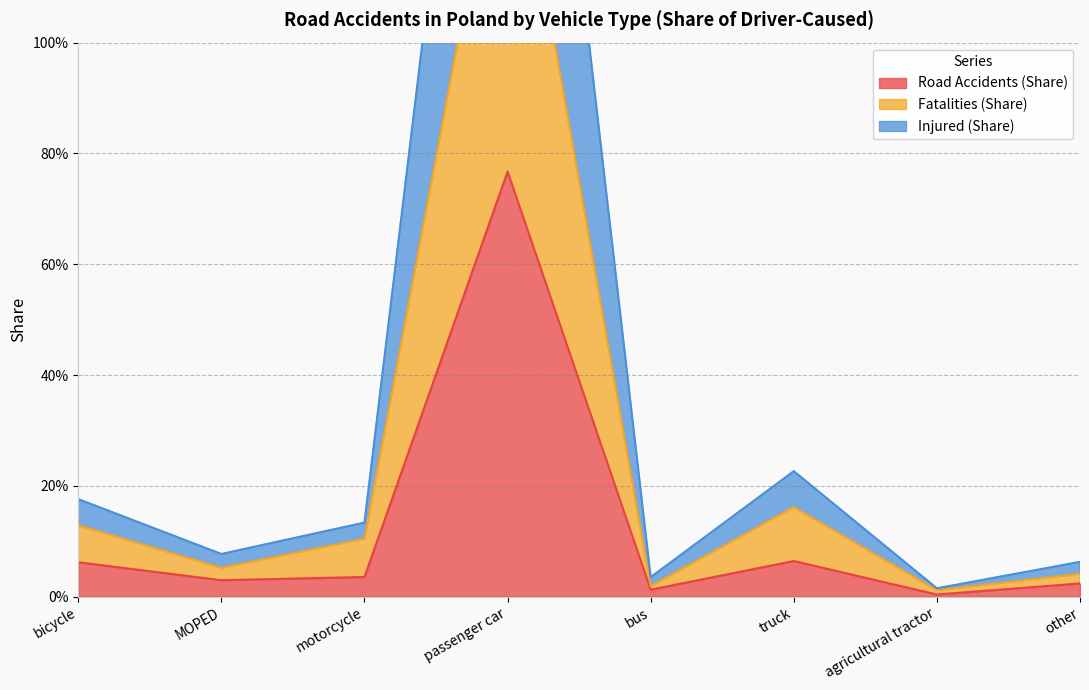

True or false: Injured (Share) and Road Accidents (Share) intersect in this chart.

False